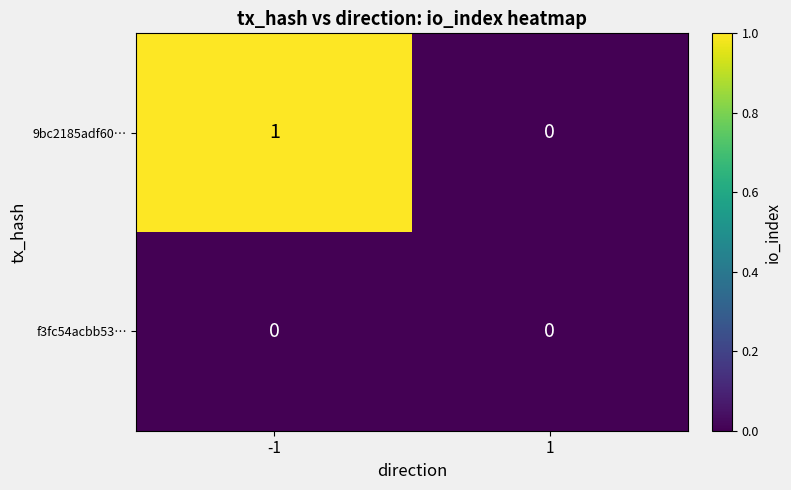

Between -1 and 1, which series saw the biggest shift?

9bc2185adf60…